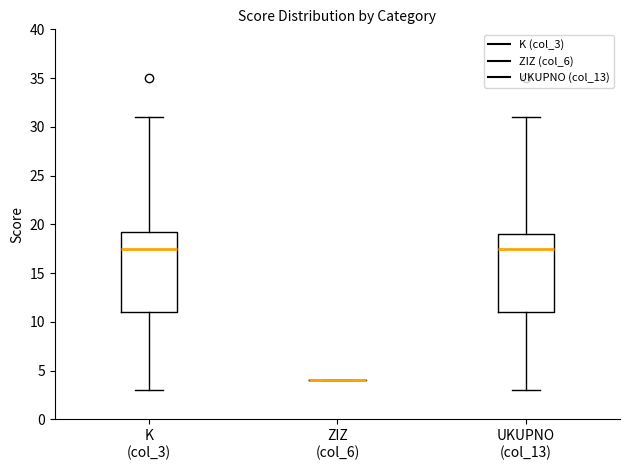

Reading left to right, read every box against the y-axis: the position of its median line, the range the box covers, and the ends of its whiskers. The values are not printed on the chart, so give them approximately, as read against the axis.

K (col_3): median 17.5, box 11.0 to 19.5, whiskers 3.0 to 31.0
ZIZ (col_6): box collapsed to a line at 4.0, whiskers 4.0 to 4.0
UKUPNO (col_13): median 17.5, box 11.0 to 19.0, whiskers 3.0 to 31.0